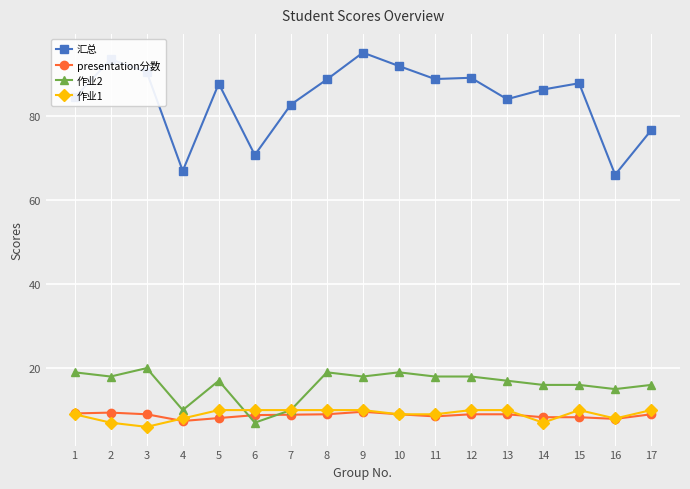

Is this an area chart (filled region under the line)?

No